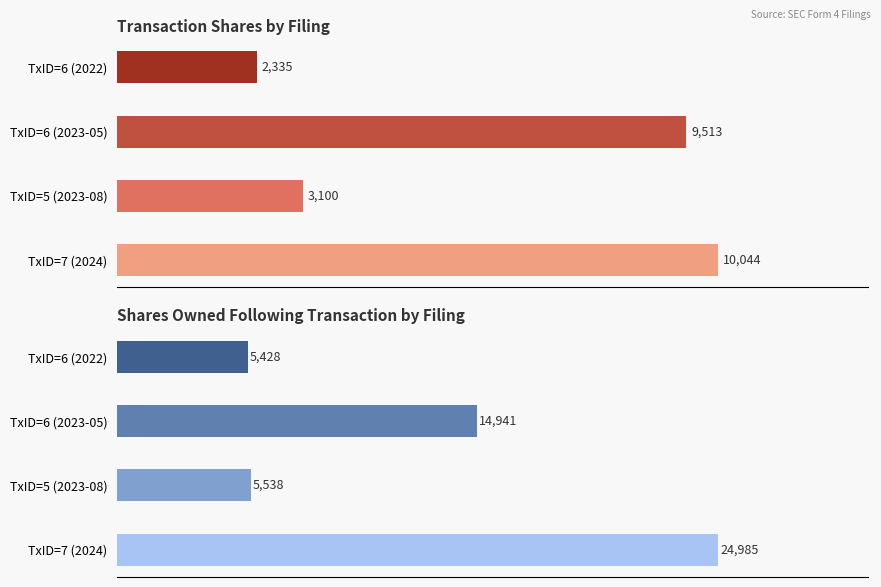

Reading left to right, extract all data points from this chart.

transactionShares: 10044	3100	9513	2335
sharesOwnedFollowingTransaction: 24985	5538	14941	5428